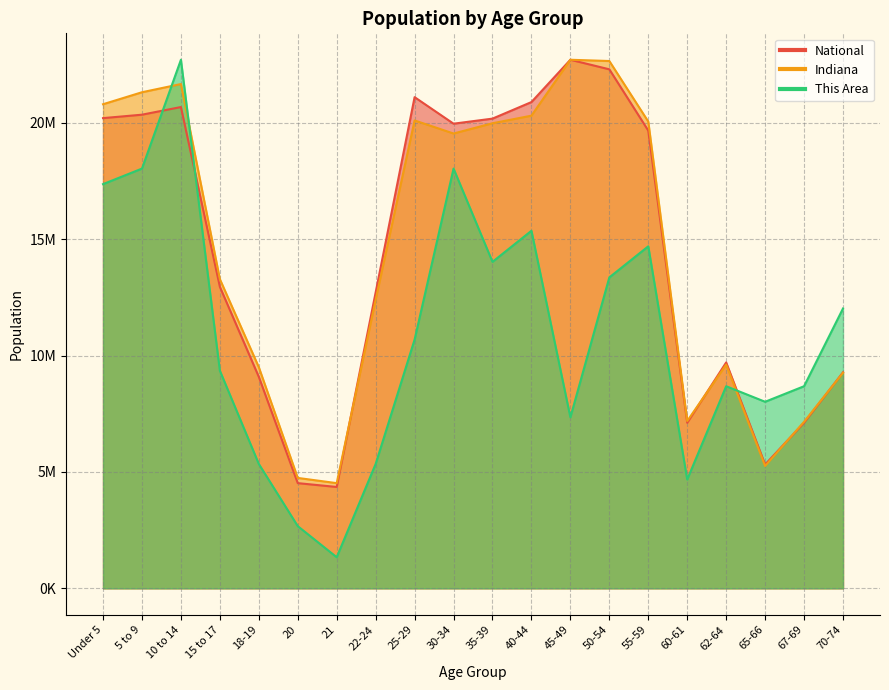

Reading right to left, transcribe all the data shown in this chart.

This Area: 12022195.2	8682696.6	8014796.8	8682696.6	4675298.1	14693794.2	13357994.7	7346897.1	15361693.9	14025894.4	18033292.9	10686395.8	5343197.9	1335799.5	2671598.9	5343197.9	9350596.3	22708591.0	18033292.9	17365393.1
Indiana: 9260698.6	7155794.0	5256631.6	9611811.5	7188135.9	20052676.8	22654735.8	22708591.0	20306812.0	19980614.3	19539998.3	20101309.4	12396230.7	4518901.6	4743186.5	9500555.5	13283212.4	21665266.3	21313099.3	20798216.8
National: 9278166.0	7115361.0	5319902.0	9704197.0	7113727.0	19664805.0	22298125.0	22708591.0	20890964.0	20179642.0	19962099.0	21101849.0	12712576.0	4354294.0	4519129.0	9086089.0	12954254.0	20677194.0	20348657.0	20201362.0